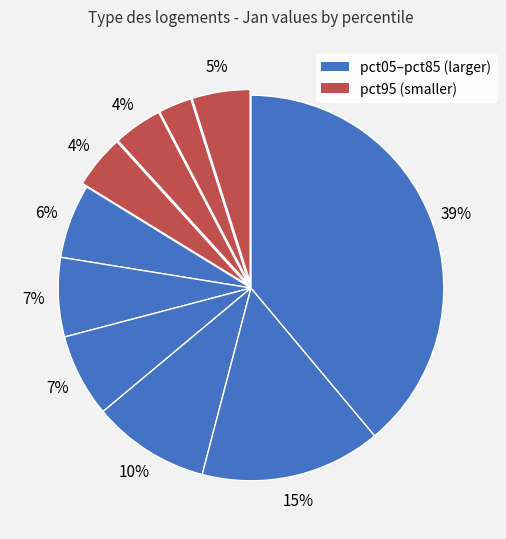

Is there any slice that represents more than half of the pie?

No